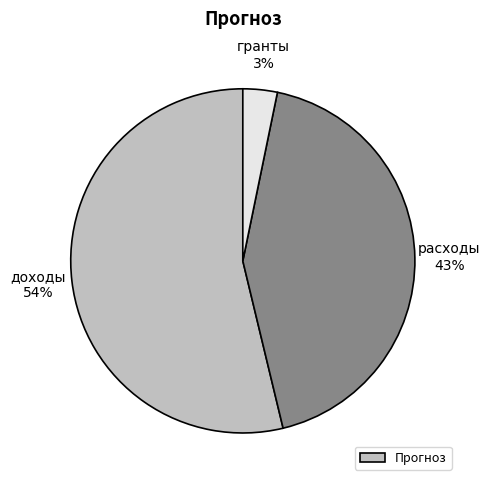

Does any single category account for the majority?

Yes